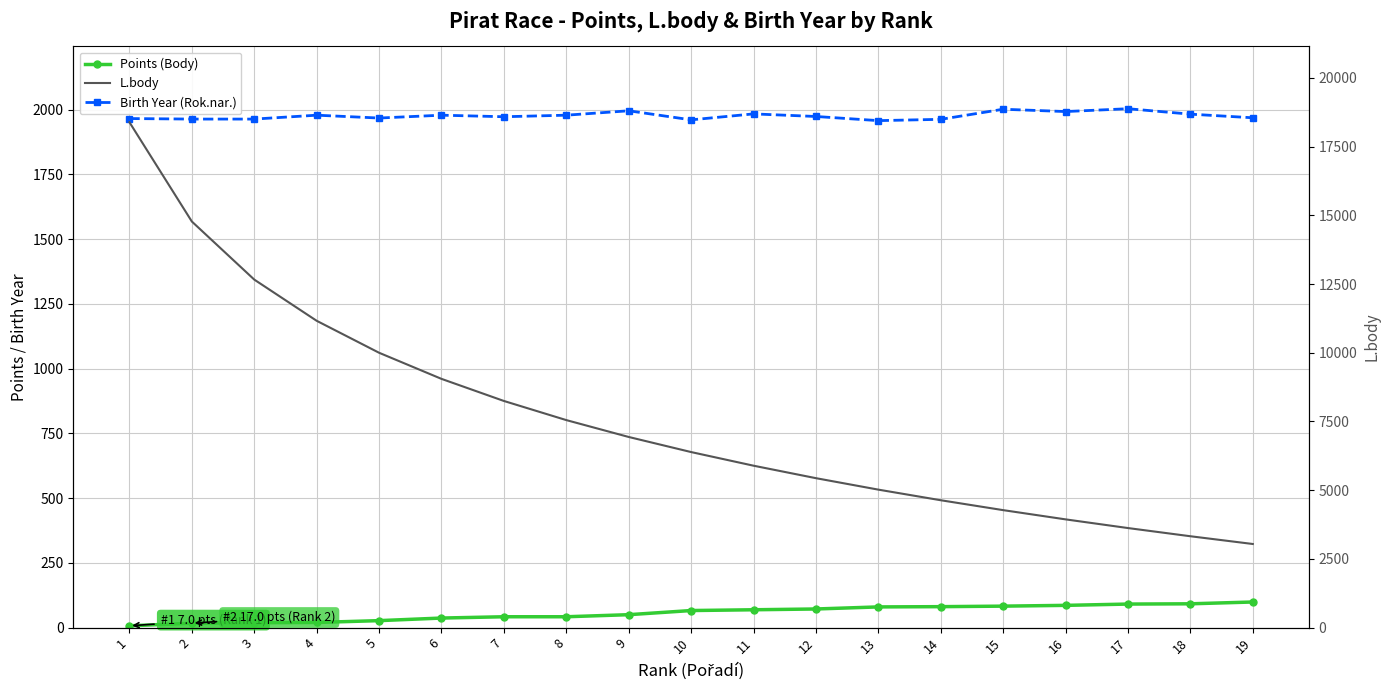

Reading left to right, list all the values displayed in this chart.

Points (Body): 1=7	2=17	3=19	4=20	5=27	6=37	7=42	8=42	9=50	10=66	11=69	12=72	13=80	14=81	15=83	16=86	17=91	18=92	19=99
Birth Year (Rok.nar.): 1=1966	2=1964	3=1964	4=1979	5=1968	6=1979	7=1973	8=1979	9=1996	10=1961	11=1984	12=1974	13=1958	14=1963	15=2002	16=1993	17=2004	18=1983	19=1969
L.body: 1=18388	2=14776	3=12663	4=11164	5=10001	6=9051	7=8247	8=7551	9=6937	10=6388	11=5892	12=5438	13=5021	14=4635	15=4275	16=3939	17=3623	18=3325	19=3043